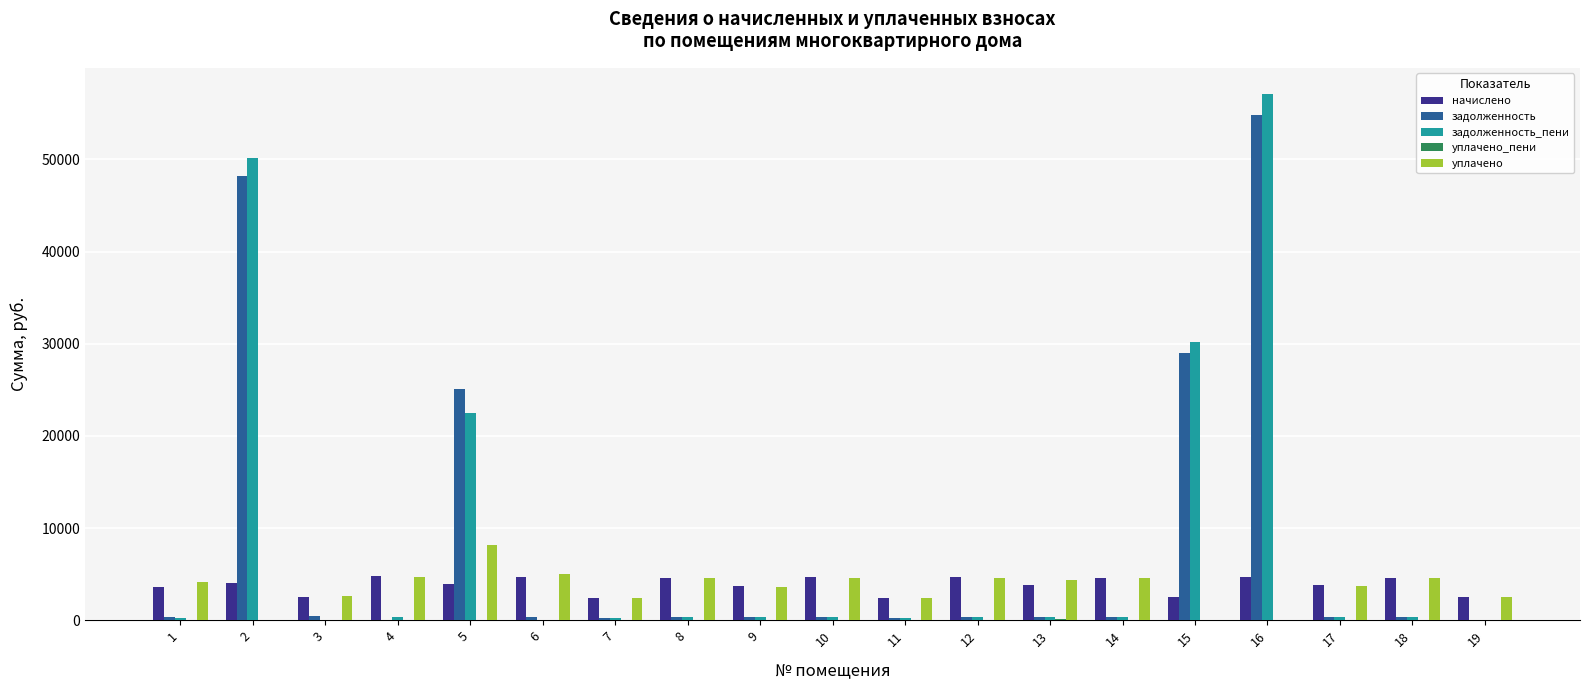

At which category is the sum across all series the highest?

16